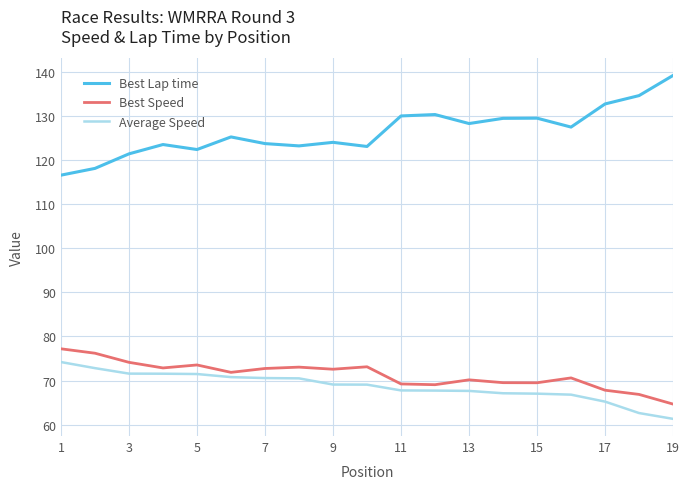

Which series has the largest total across all categories?

Best Lap time